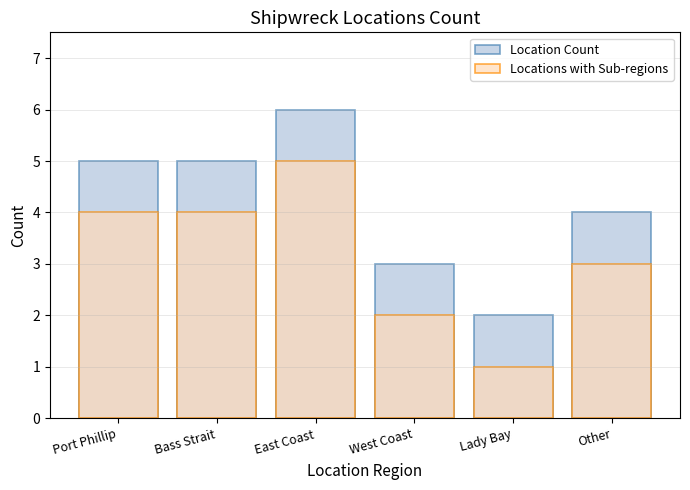

The Locations with Sub-regions series shows 3 at Other. True or false?

True